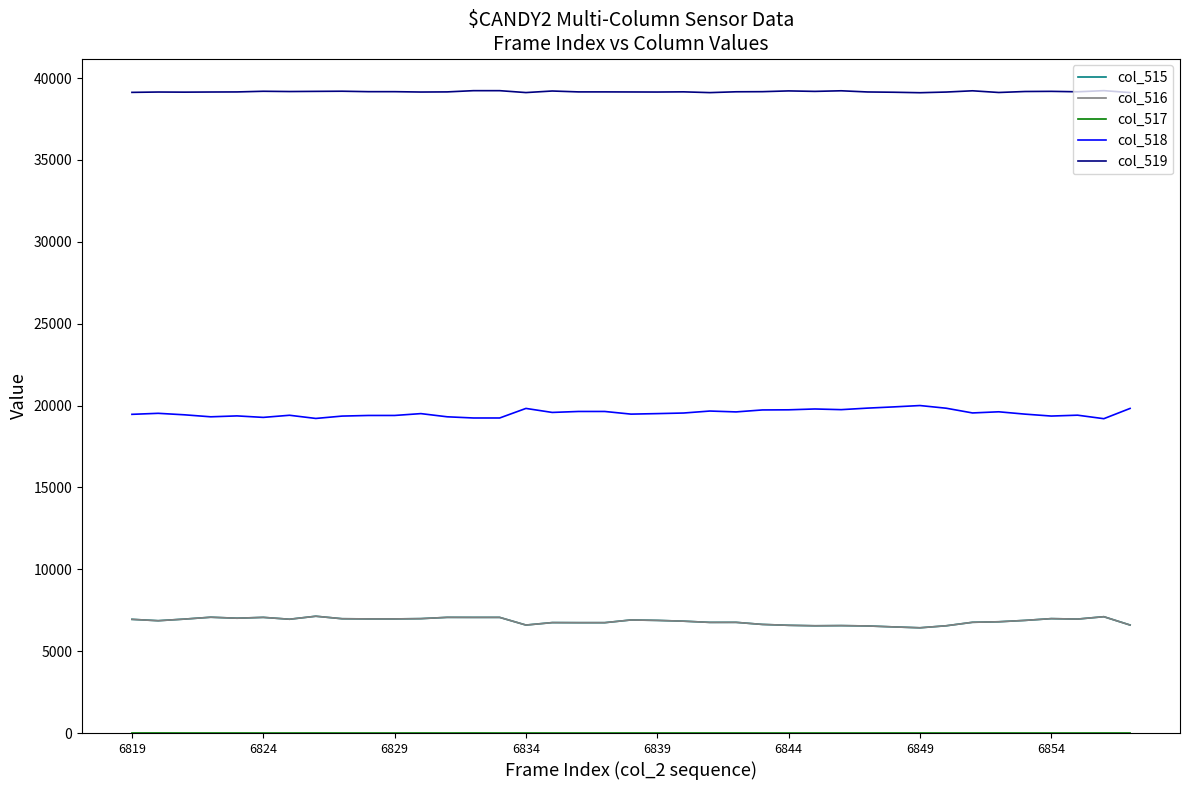

What is the lowest value of the col_519 series?

39106